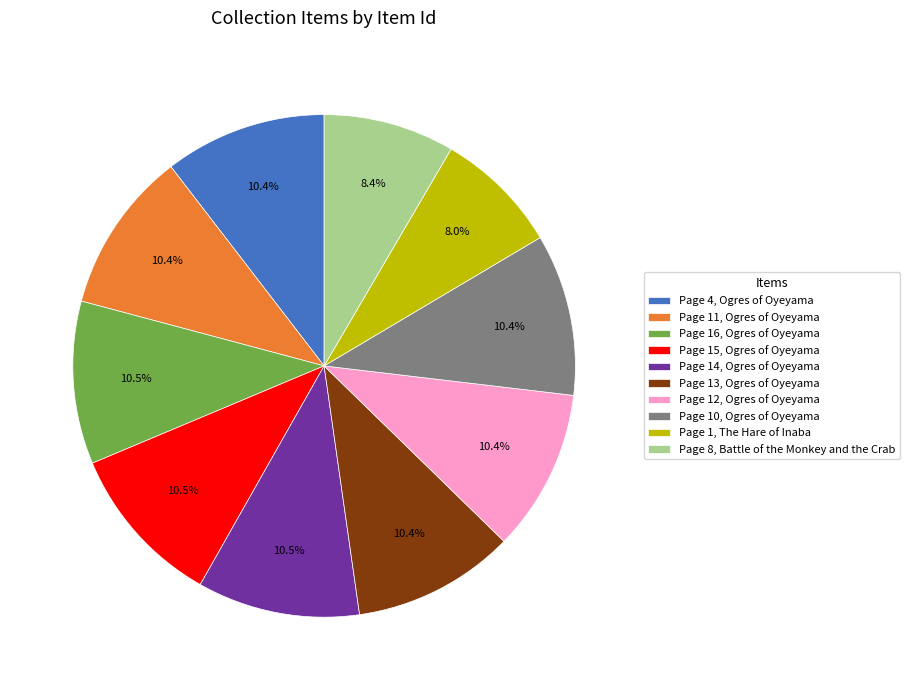

What is the ratio of the value at Page 10, Ogres of Oyeyama to the value at Page 11, Ogres of Oyeyama?

1.0